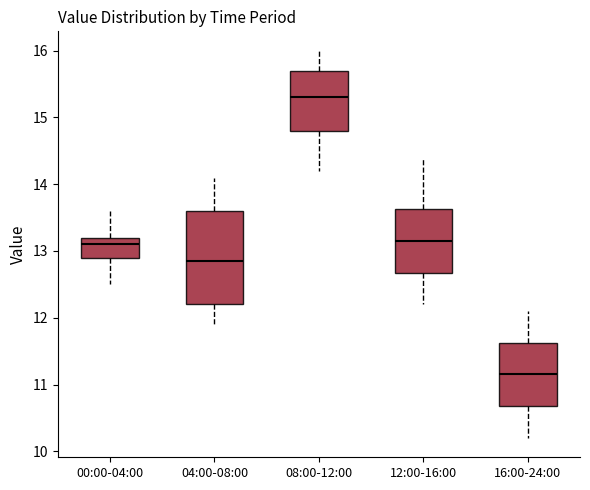

Which box's median line is the lowest?

16:00-24:00